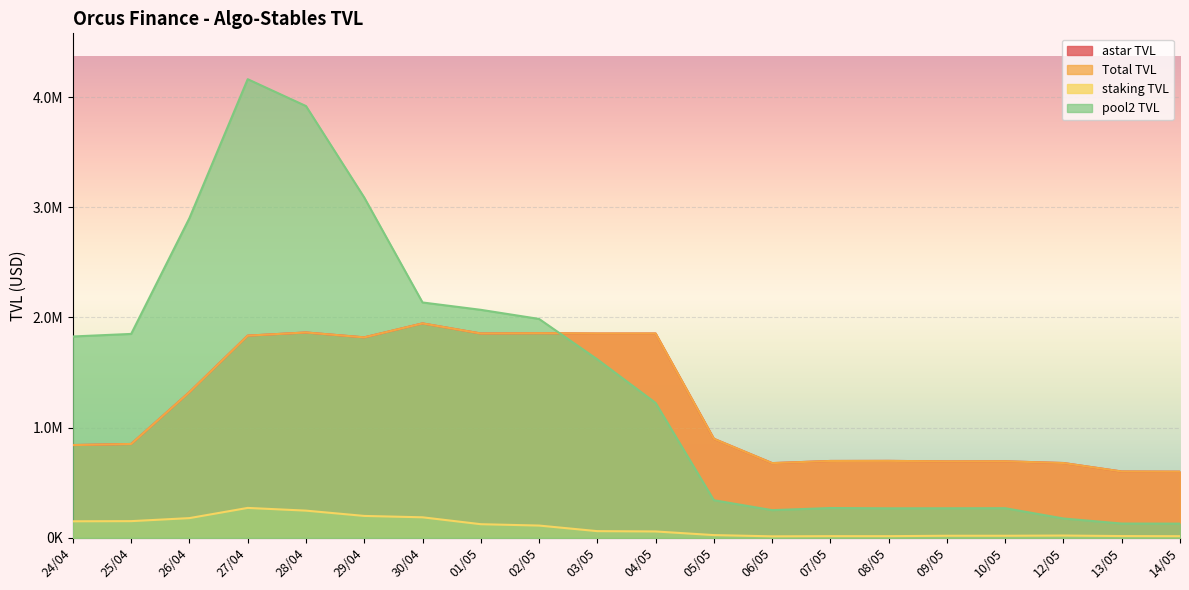

What value does the staking TVL series have at 27/04?

271553.4